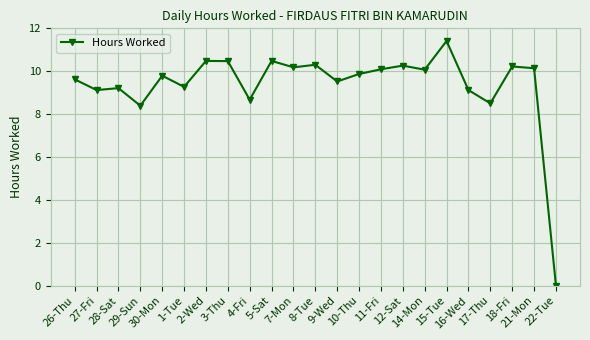

What is the difference between the values at 28-Sat and 14-Mon?

0.9